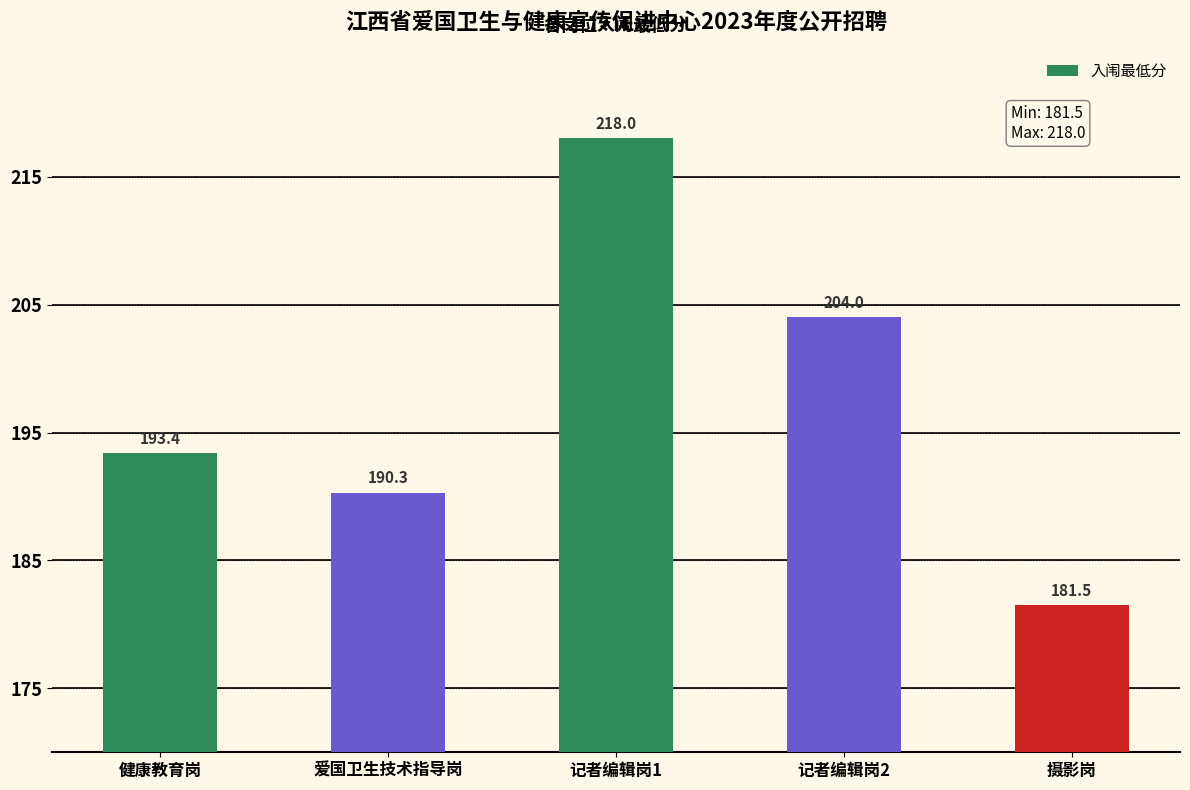

How many data points does each series have?

5